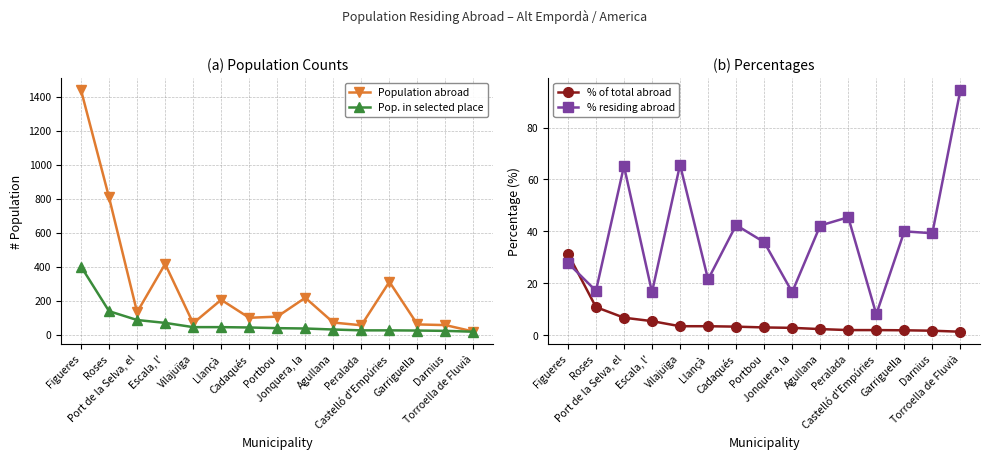

Between Garriguella and Vilajuïga, which is larger?

Vilajuïga